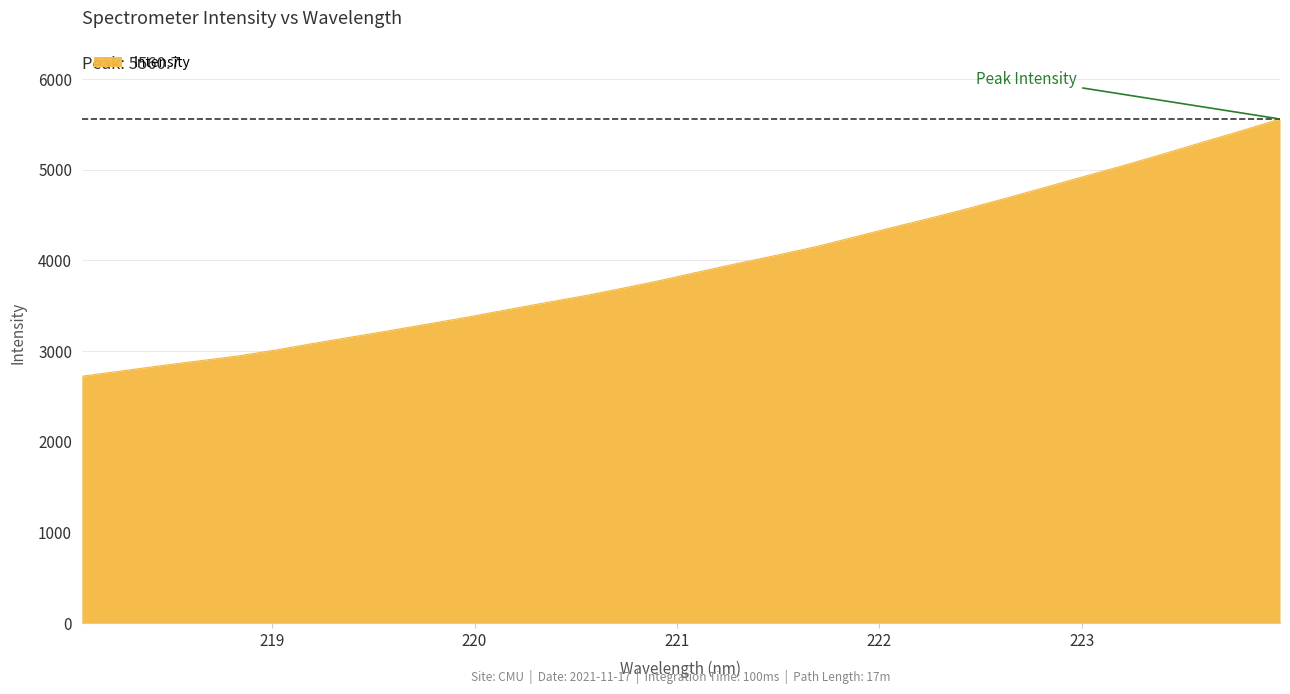

What is the difference between the maximum and minimum values?

2838.1